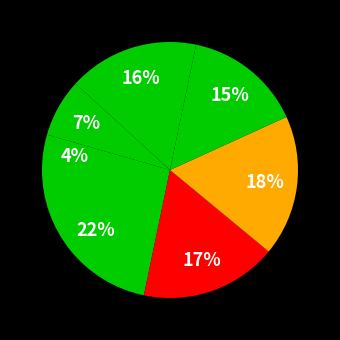

How many segments does this pie chart have?

7